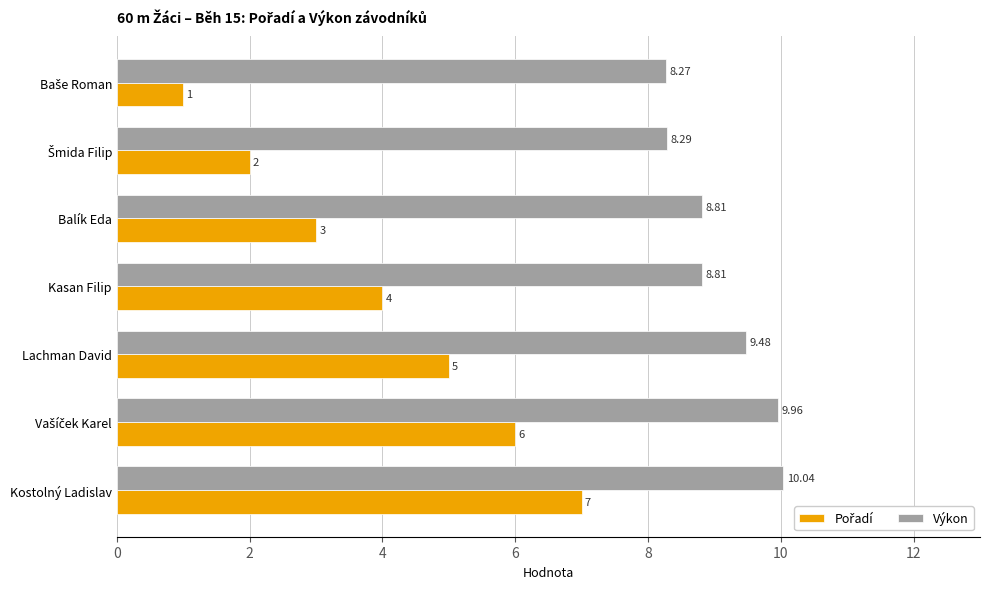

Which category has the highest value in the Výkon series?

Kostolný Ladislav